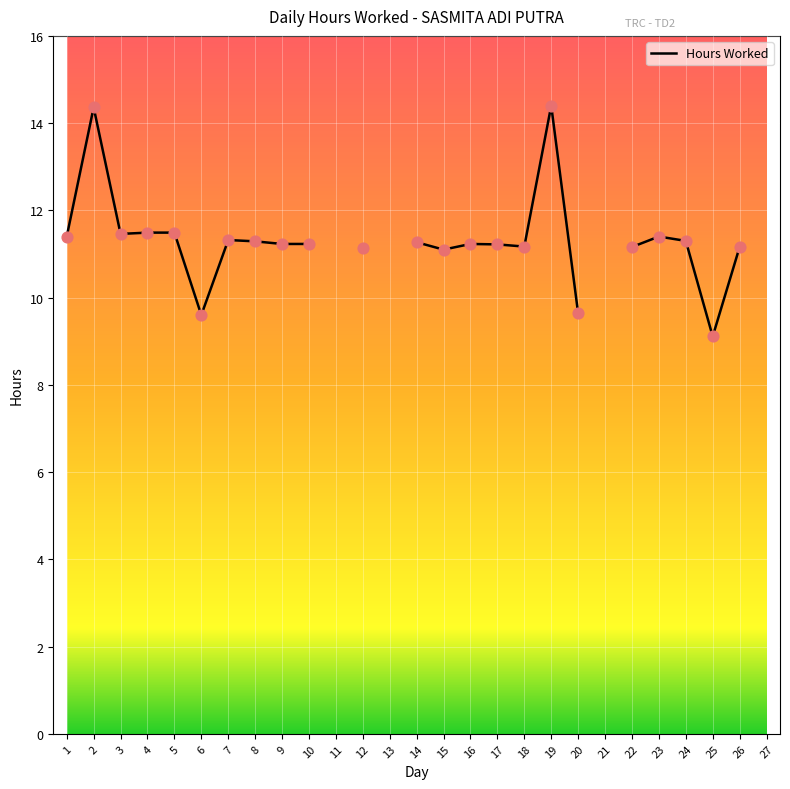

What is the change in value from 10 to 22?

-0.1